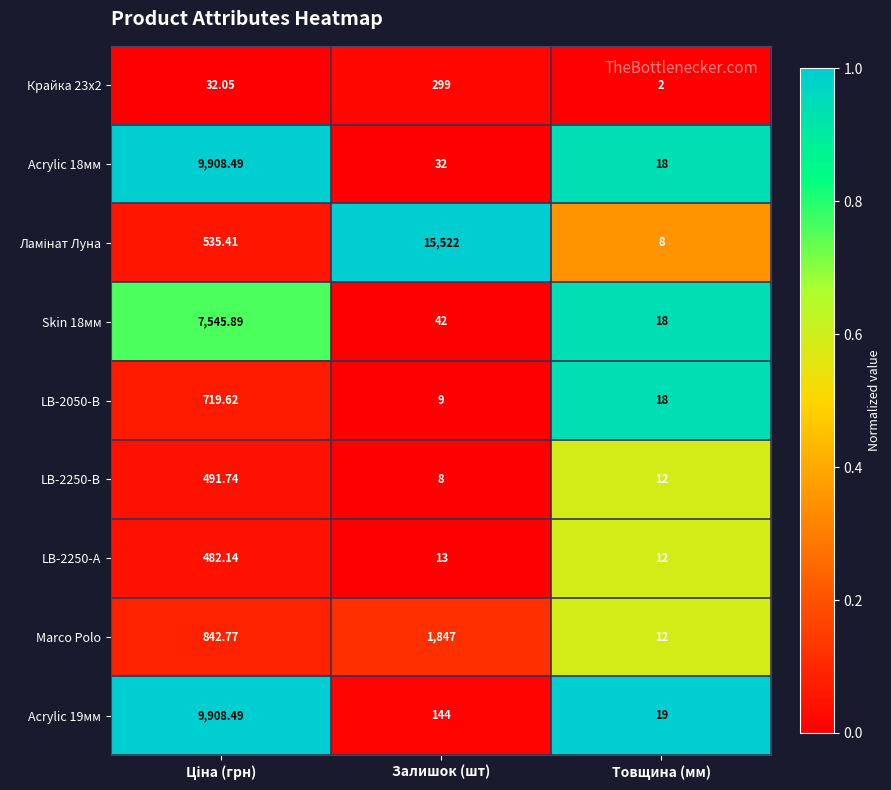

At which label is Acrylic 18мм closest to 4963?

Залишок (шт)